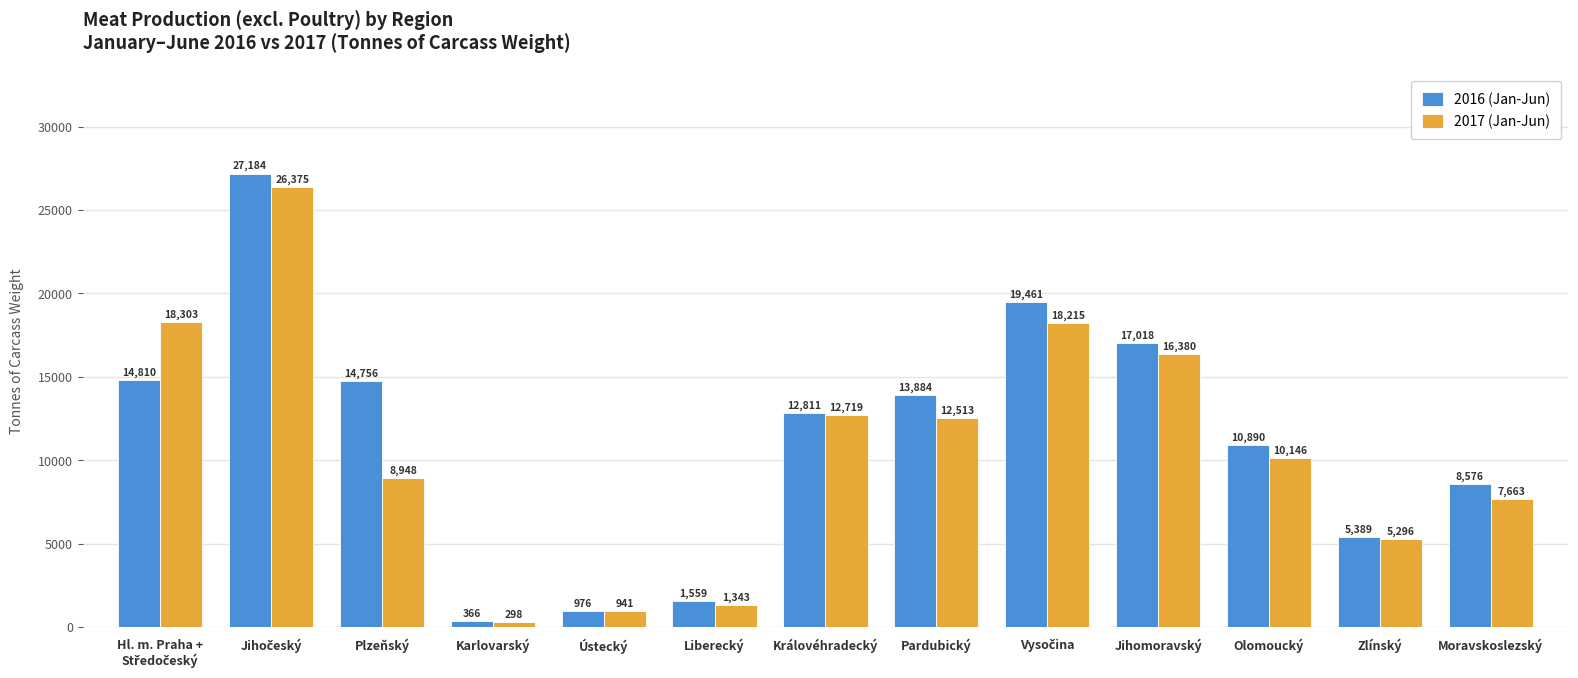

What is the label of the 11th bar from the right?

Plzeňský